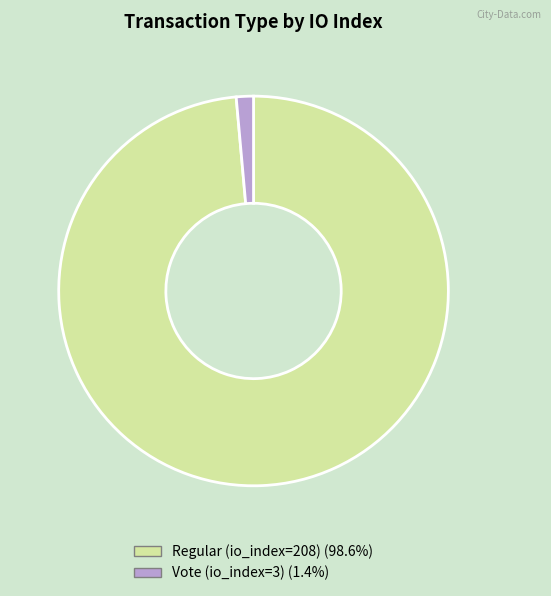

Rank the categories by value from highest to lowest.

Regular (io_index=208), Vote (io_index=3)